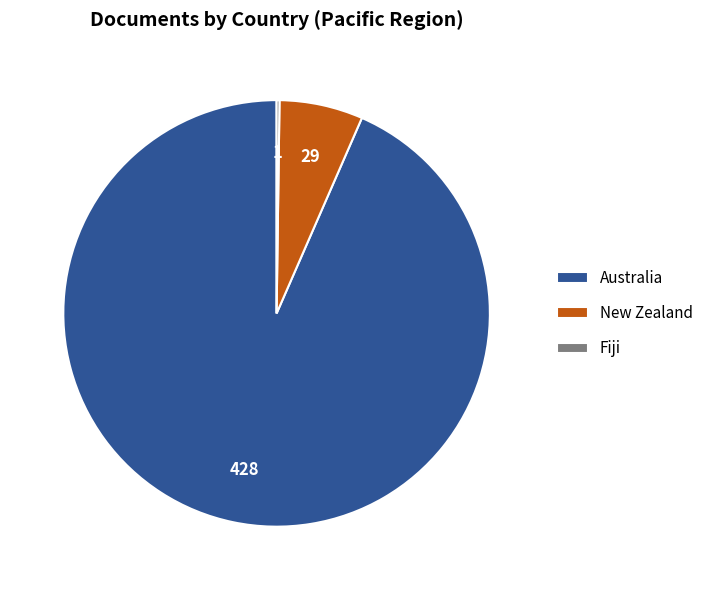

Which category has the biggest portion of the pie?

Australia